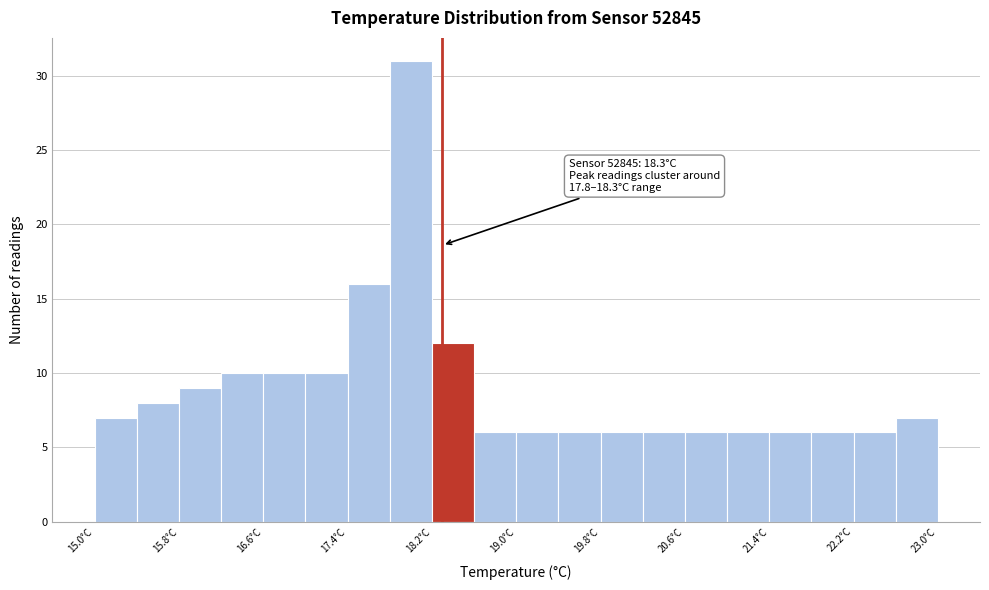

Which range on the x-axis has the tallest bar?

17.8 to 18.2